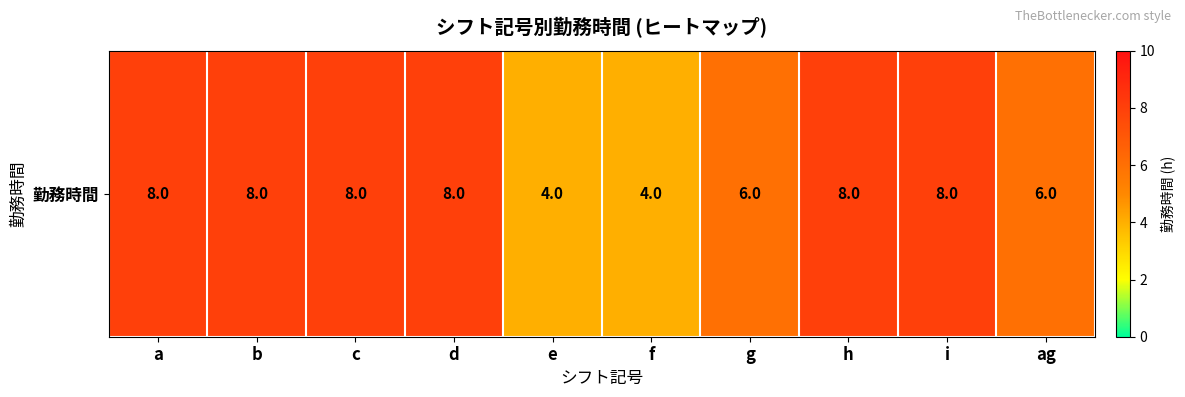

What is the difference between the maximum and second lowest values?

4